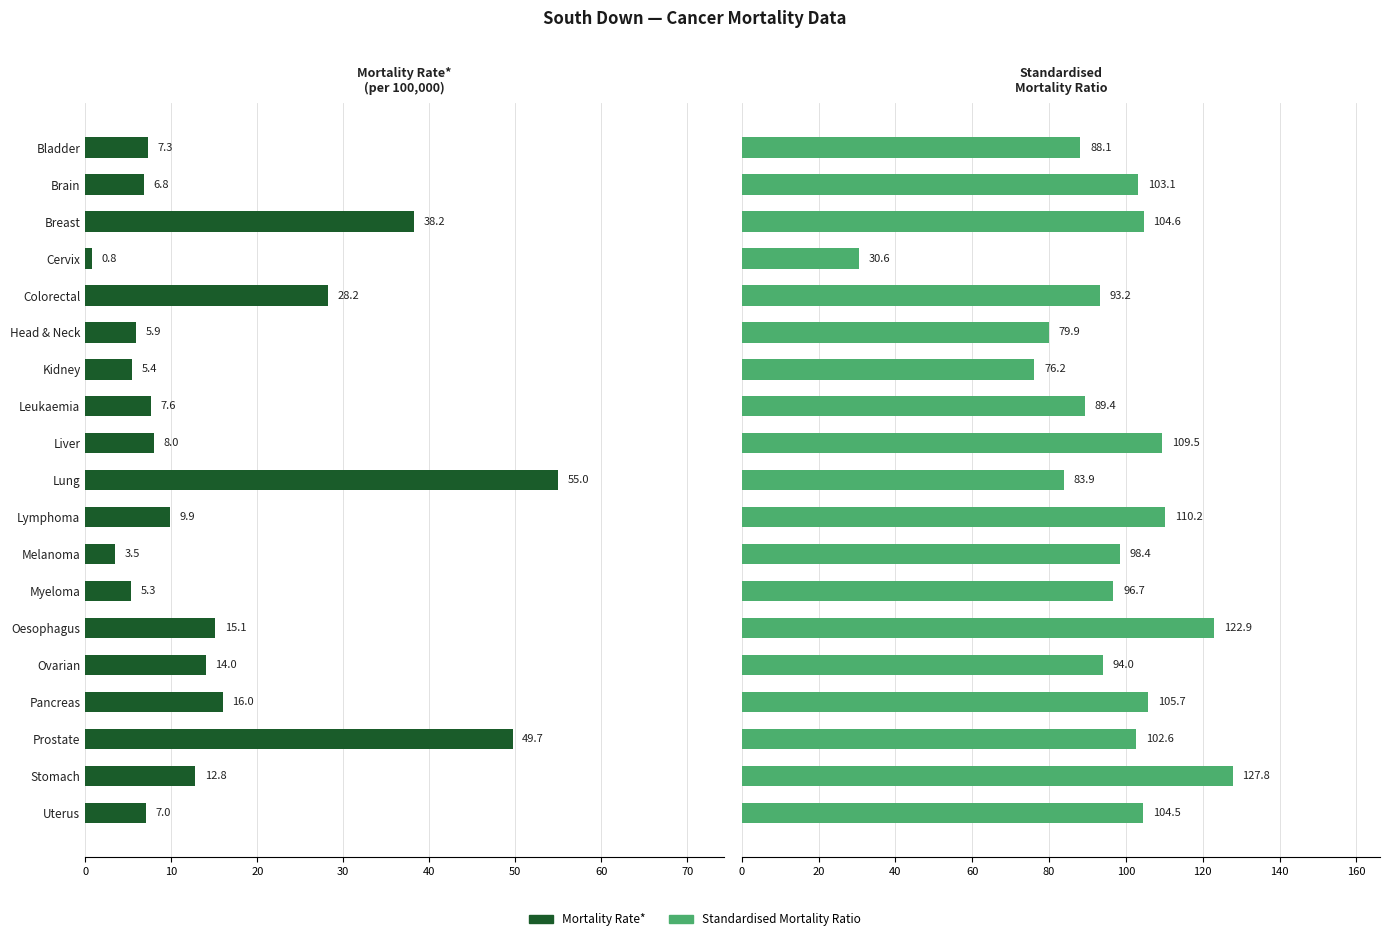

How many bars are there in total?

38